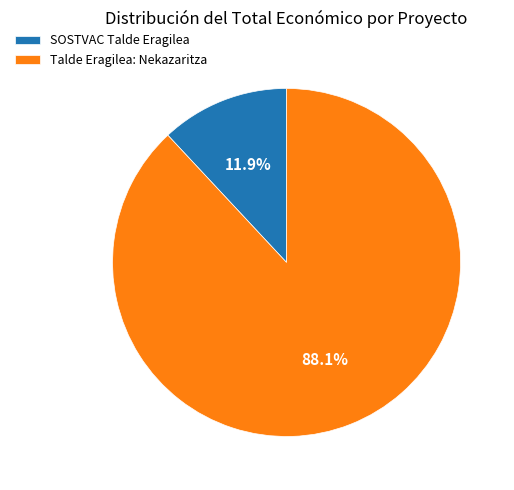

What is the largest slice in the pie chart?

Talde Eragilea: Nekazaritza